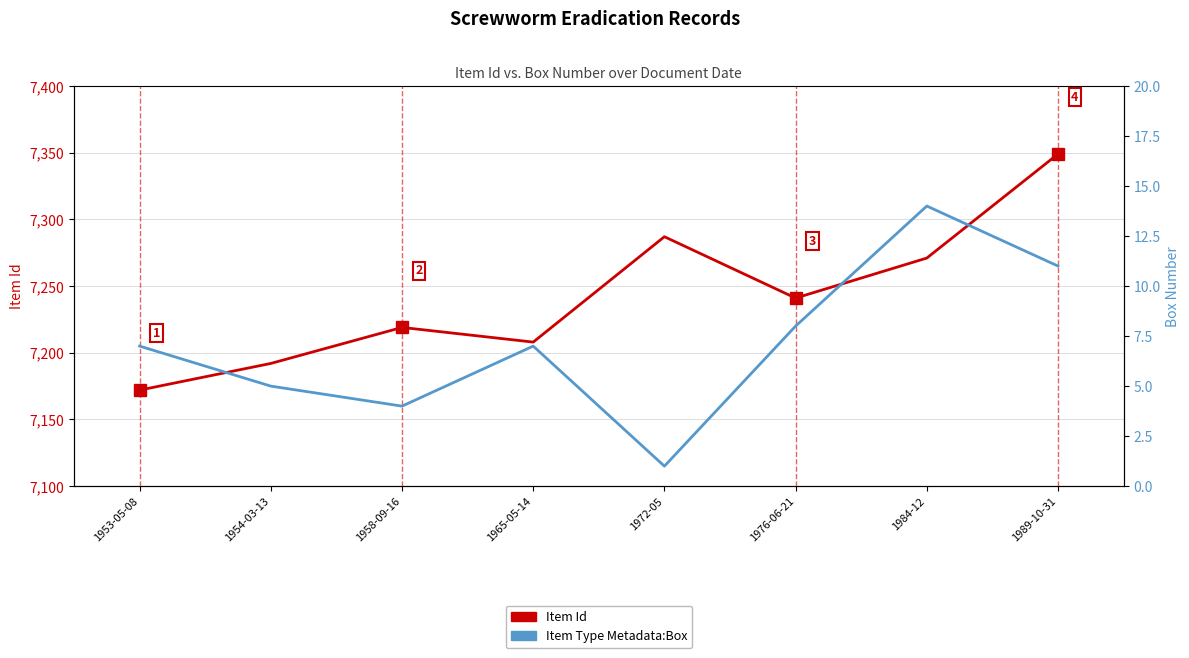

Reading left to right, list all the values displayed in this chart.

Item Id: 1953-05-08=7172	1954-03-13=7192	1958-09-16=7219	1965-05-14=7208	1972-05=7287	1976-06-21=7241	1984-12=7271	1989-10-31=7349
Item Type Metadata:Box: 1953-05-08=7	1954-03-13=5	1958-09-16=4	1965-05-14=7	1972-05=1	1976-06-21=8	1984-12=14	1989-10-31=11